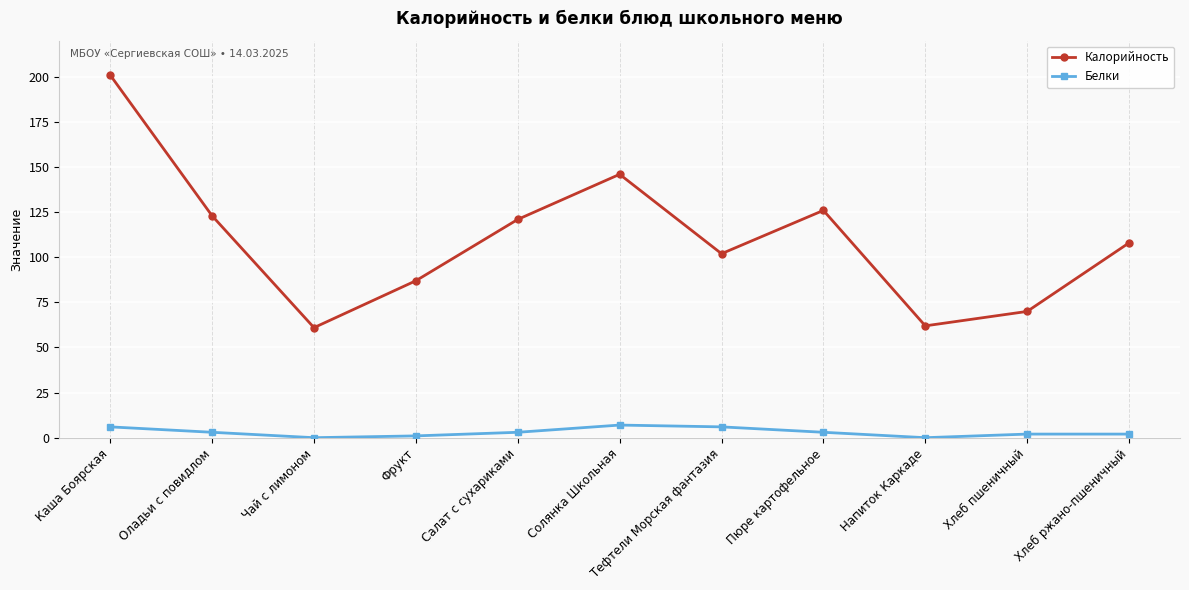

True or false: Белки has more than 0 interior local peaks.

True